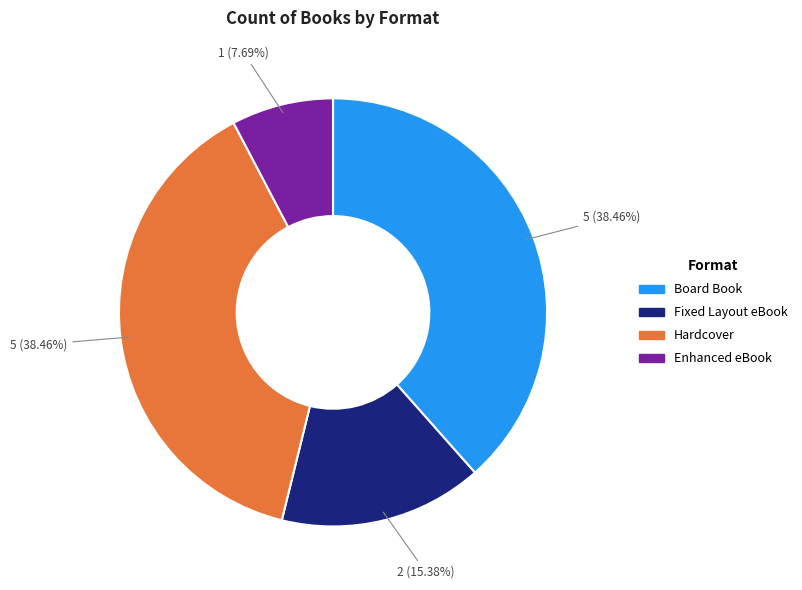

To the nearest percent, what percentage of the pie is Enhanced eBook?

8%